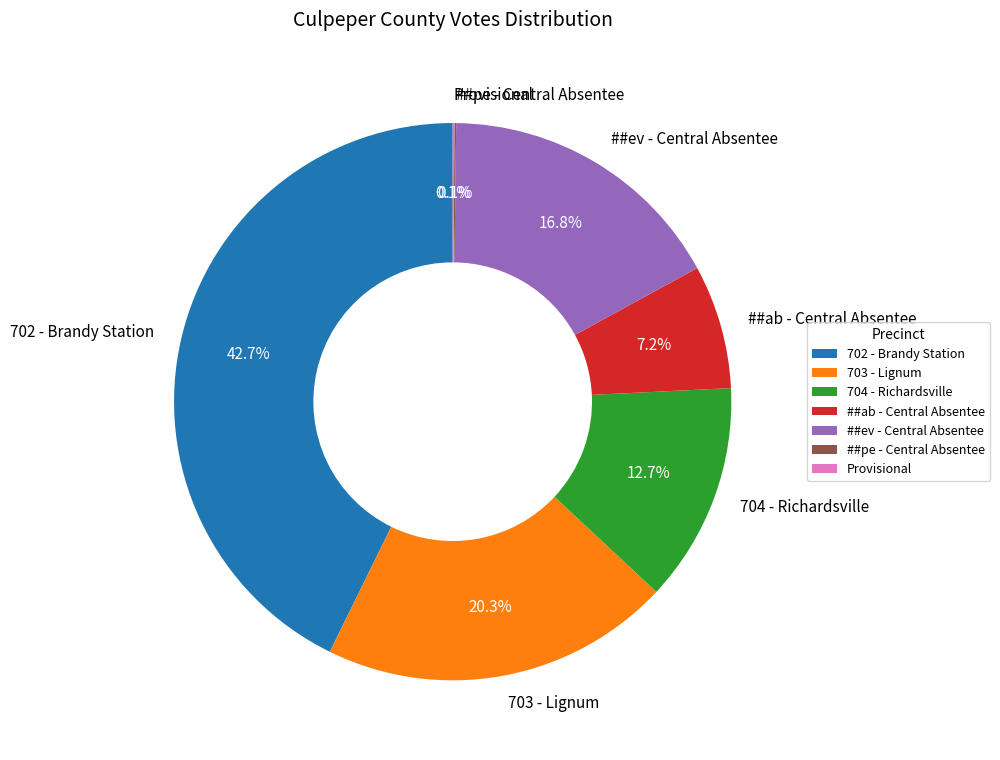

What is the total percentage of ##ab - Central Absentee and 703 - Lignum?

27.5%